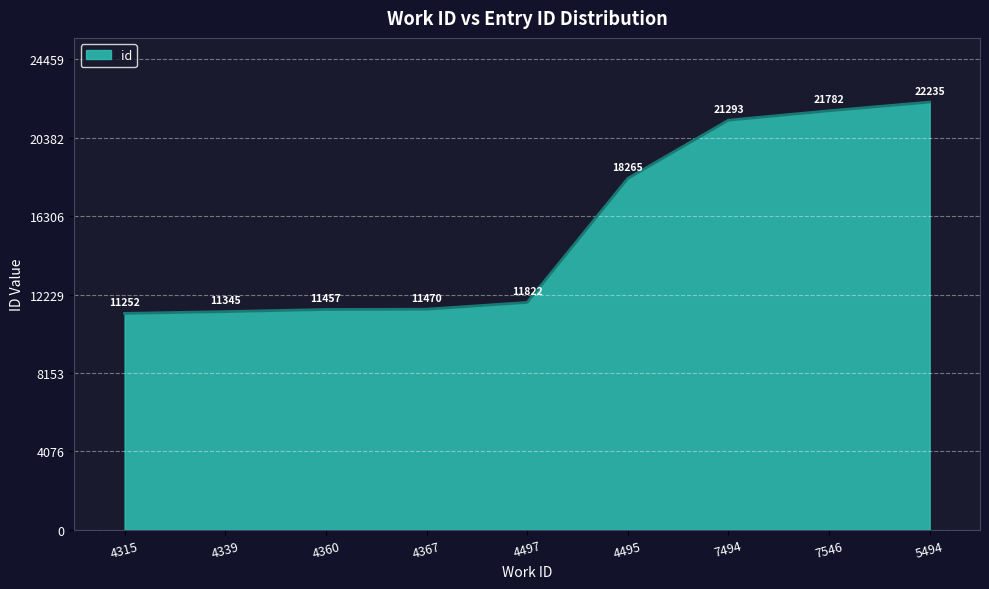

List the labels in order of value, smallest first.

4315, 4339, 4360, 4367, 4497, 4495, 7494, 7546, 5494